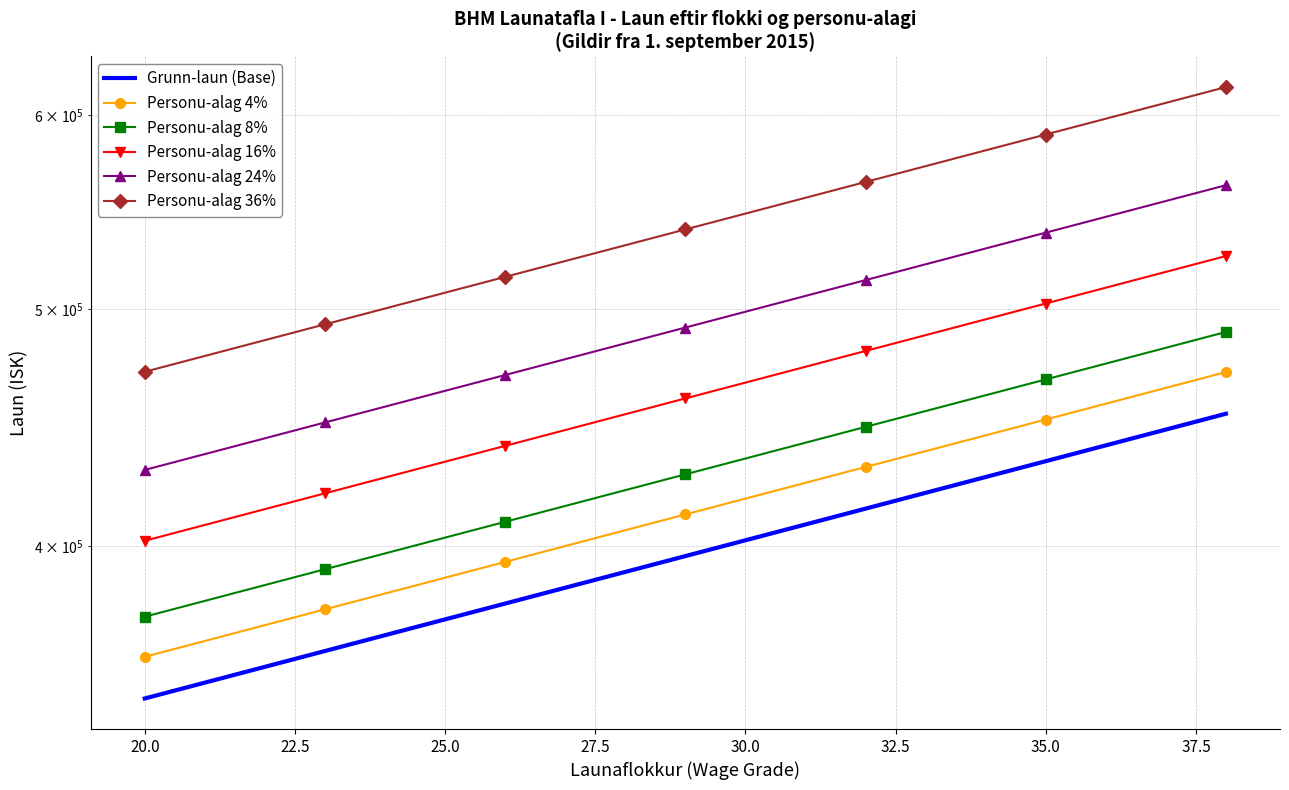

What is the average value of the Personu-alag 8% series?

429343